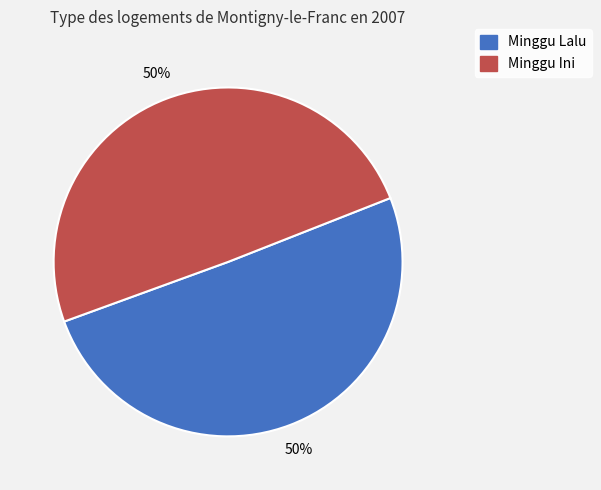

Approximately how many times larger is the value at Minggu Ini compared to Minggu Lalu?

1.0